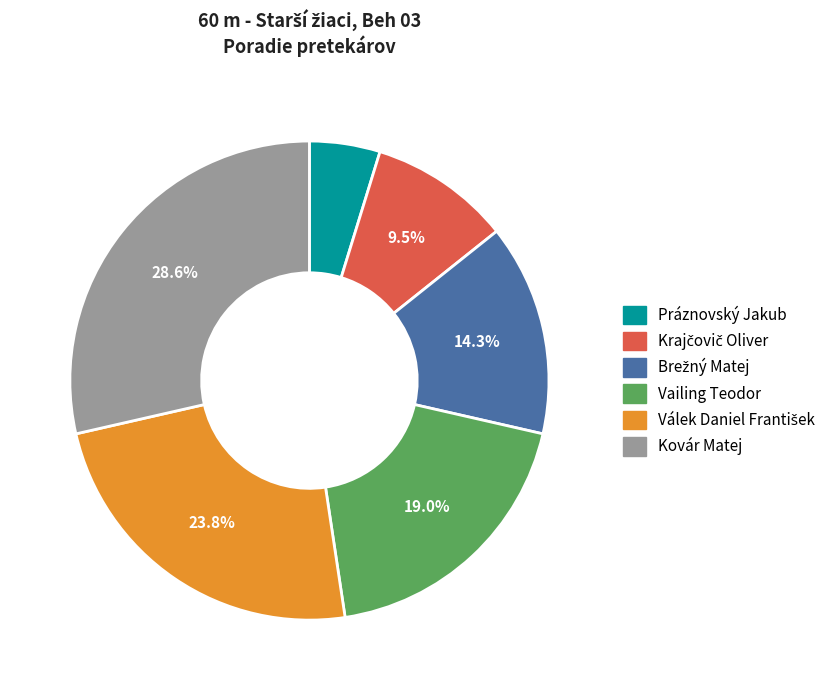

What is the largest slice in the pie chart?

Kovár Matej